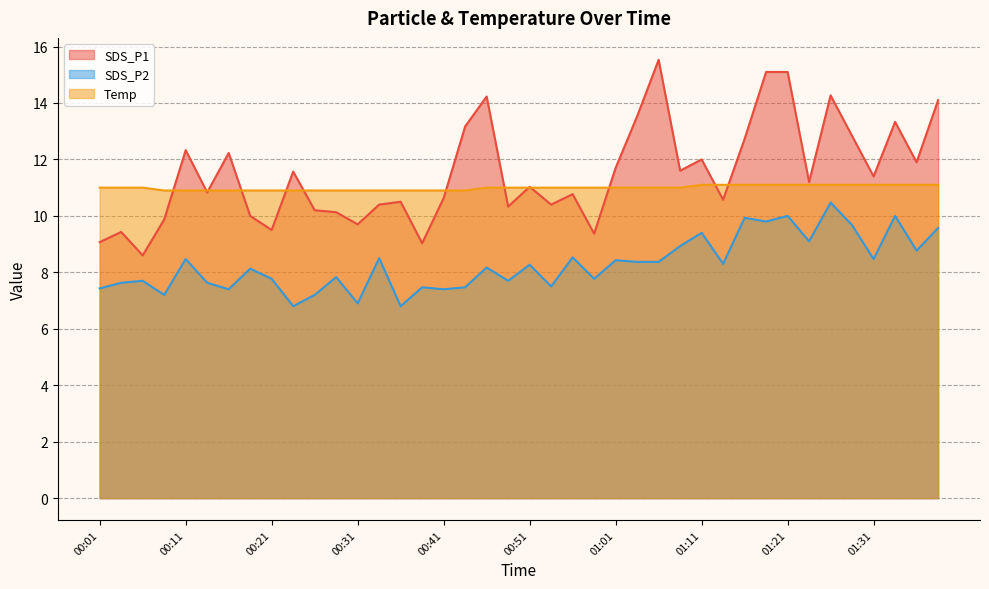

Which has a higher value, 00:51 or 00:24?

00:24